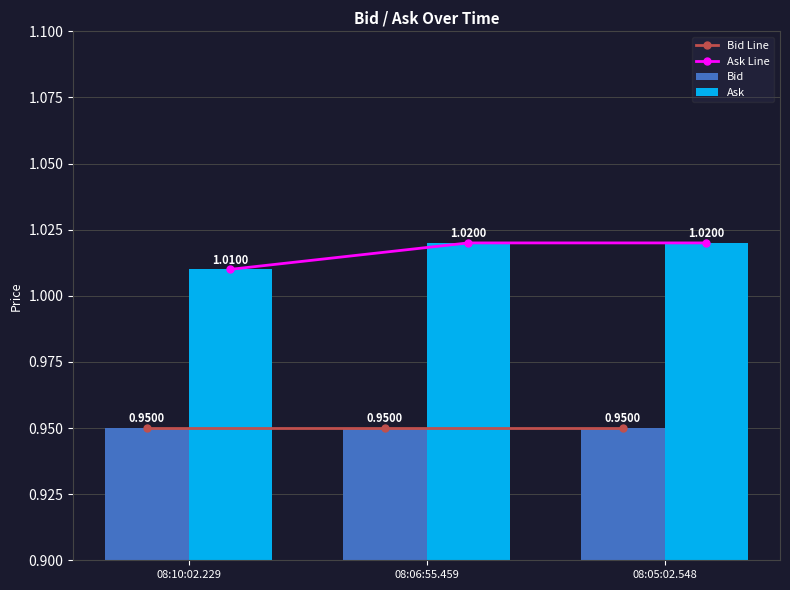

Reading right to left, extract all data points from this chart.

Bid Line: 08:05:02.548=0.9	08:06:55.459=0.9	08:10:02.229=0.9
Ask Line: 08:05:02.548=1.0	08:06:55.459=1.0	08:10:02.229=1.0
Bid: 08:05:02.548=0.9	08:06:55.459=0.9	08:10:02.229=0.9
Ask: 08:05:02.548=1.0	08:06:55.459=1.0	08:10:02.229=1.0